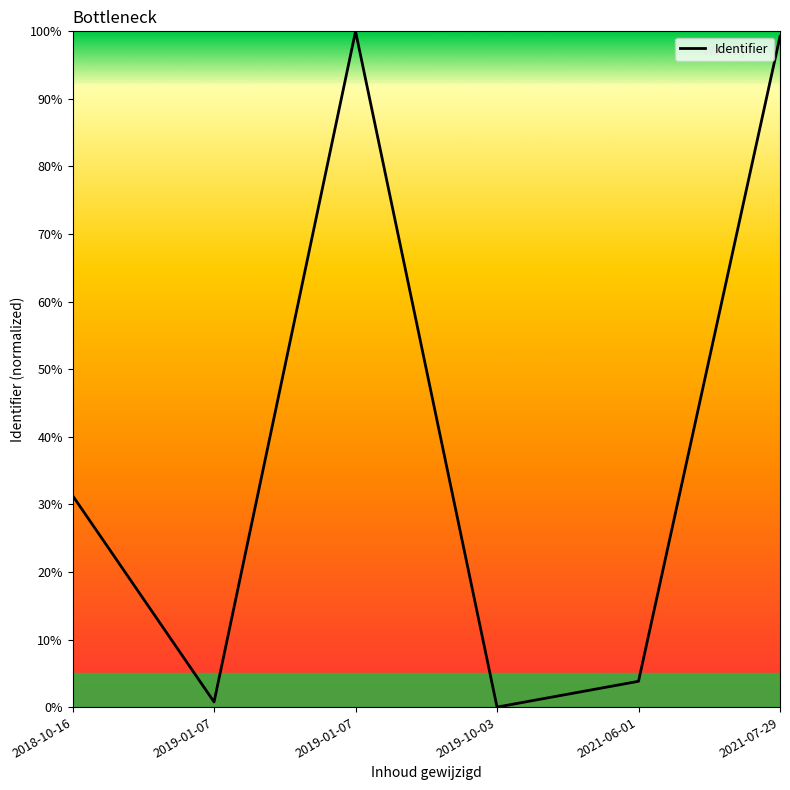

How many values exceed 31?

3